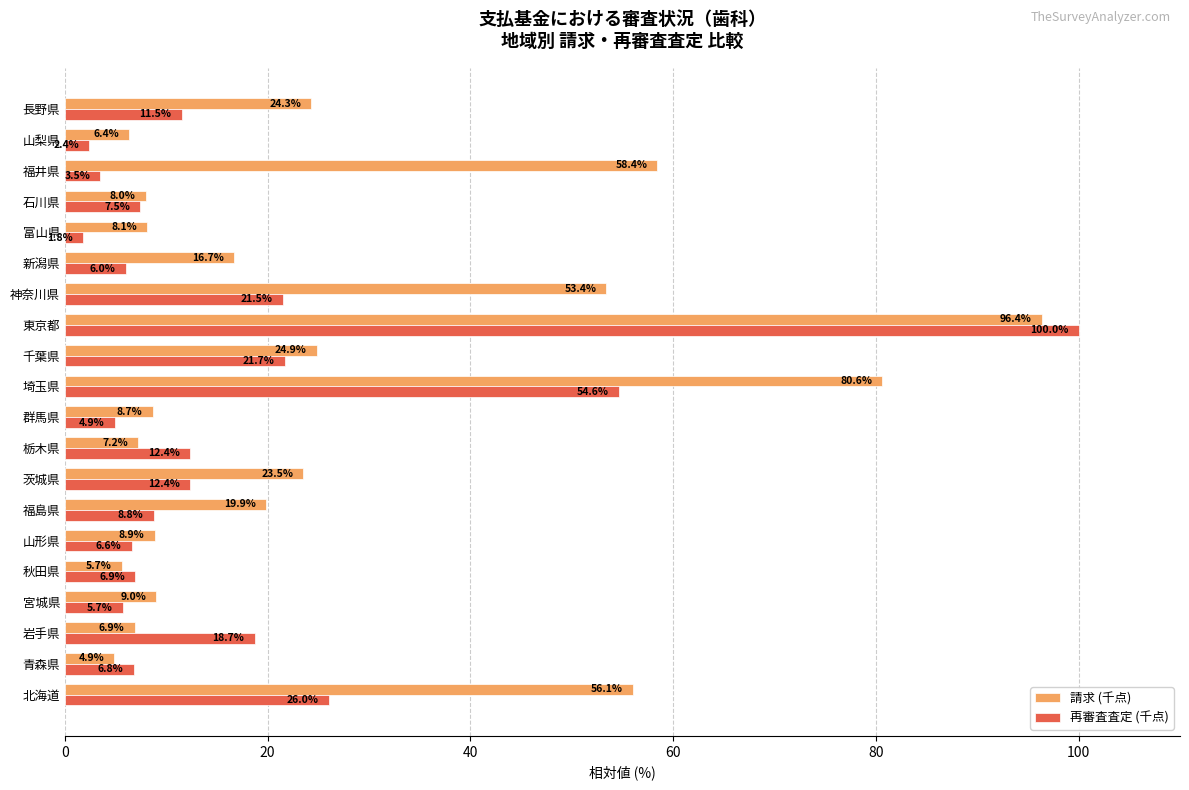

What is the maximum value shown in the chart?

100.0